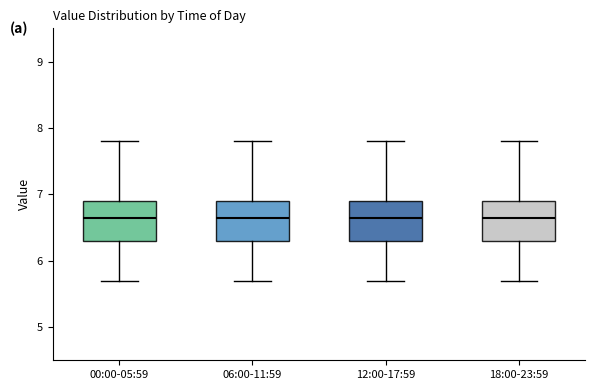

Where does the lower whisker of the box for 12:00-17:59 end on the y-axis? The values are not printed on the chart, so give them approximately, as read against the axis.

5.7